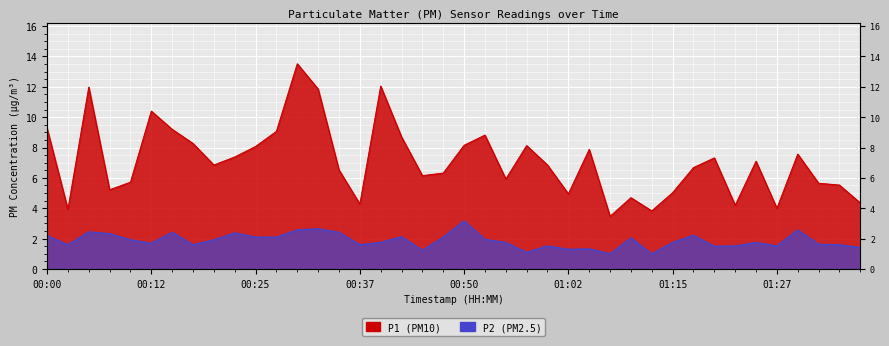

Which has a higher value, 01:02 or 00:05?

00:05